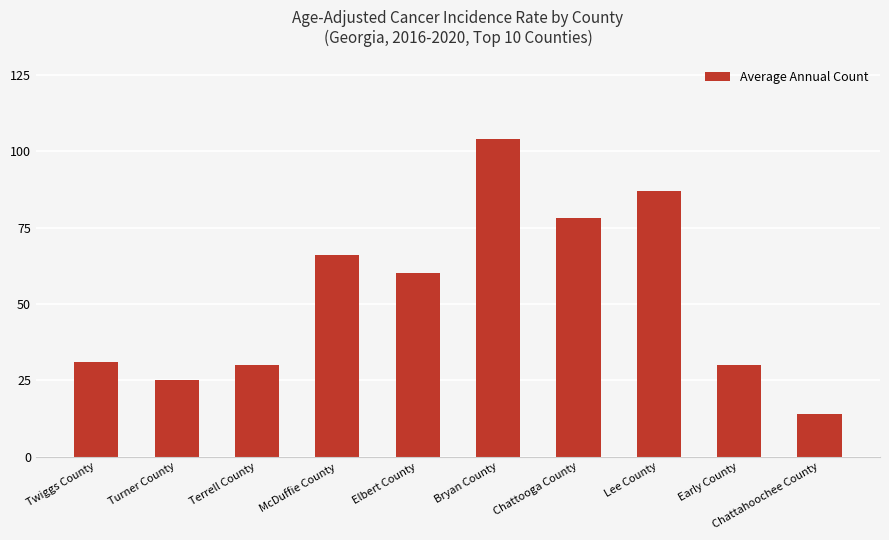

Count the number of data series in this chart.

1